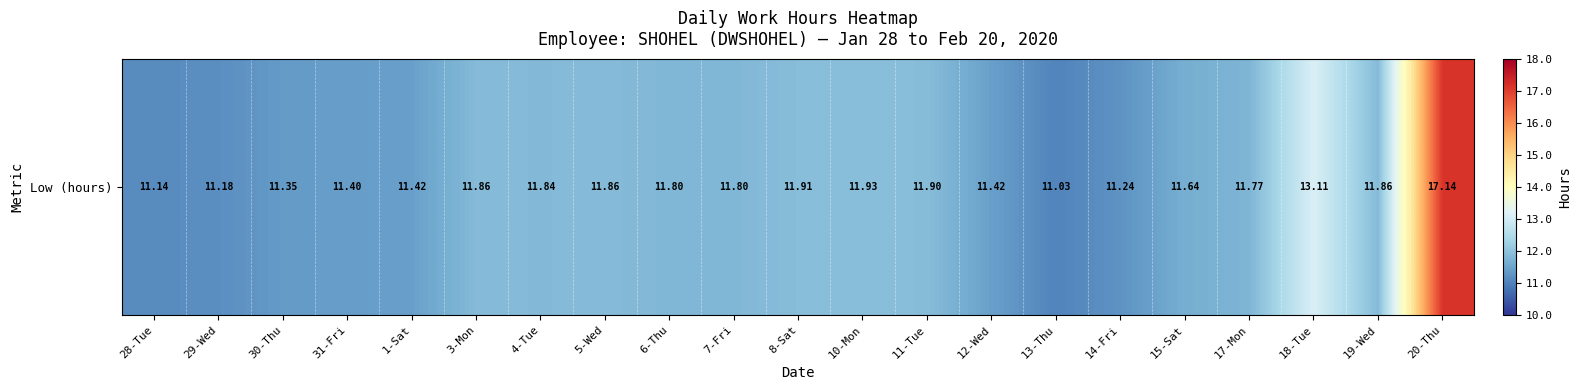

At which category does the chart reach its minimum across all series?

13-Thu